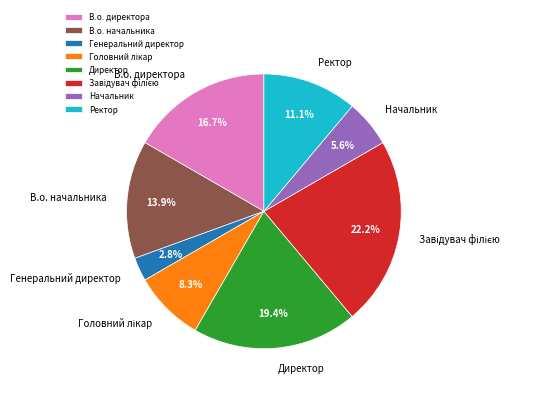

What percentage is NOT represented by Начальник?

94.4%